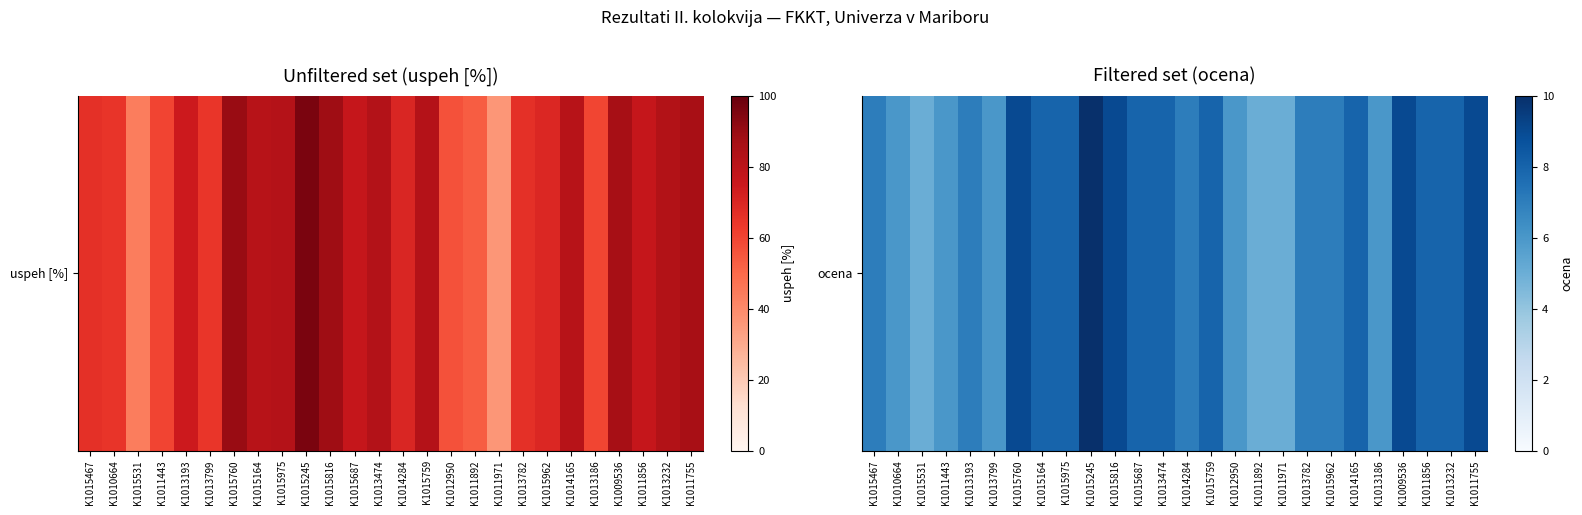

At which category does the chart reach its minimum across all series?

K1015531